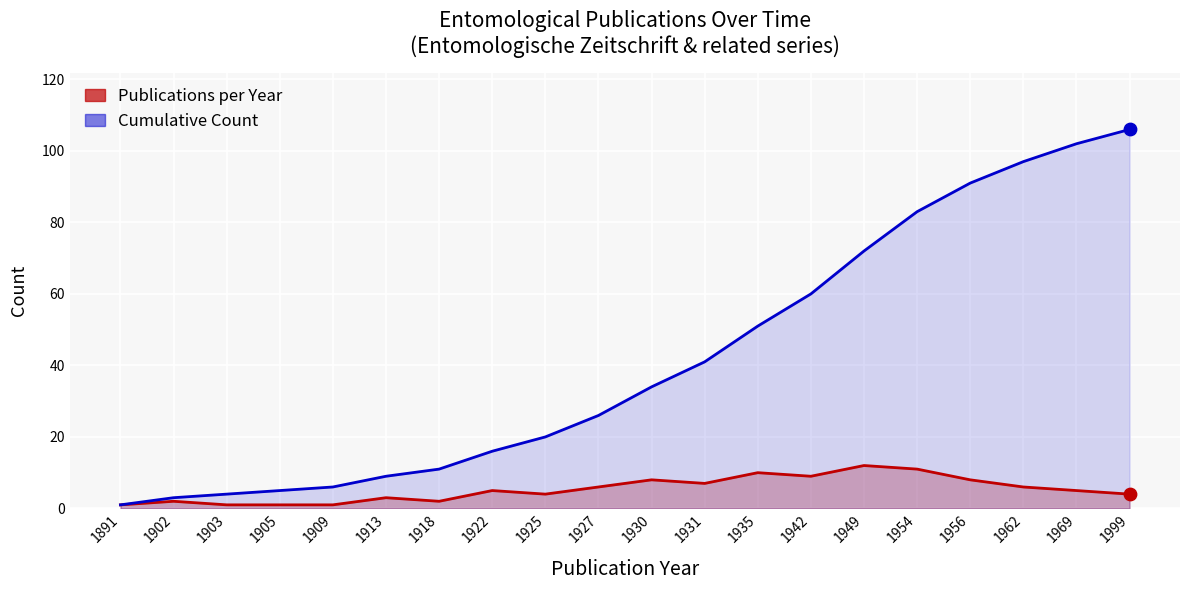

Which series reaches the minimum Y coordinate?

Publications per Year